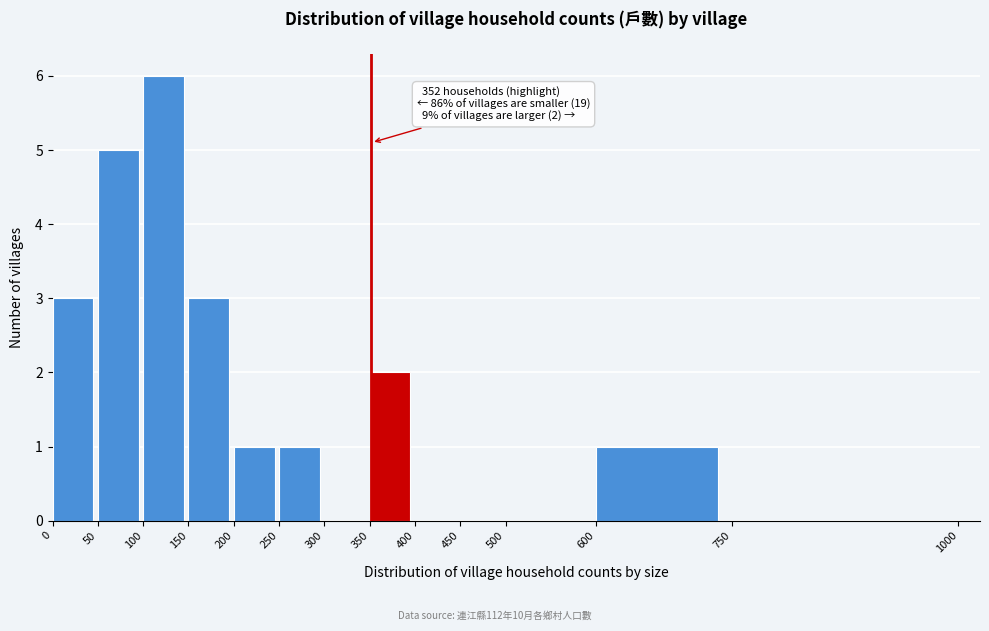

Over which range of the x-axis is the bar tallest?

100 to 150